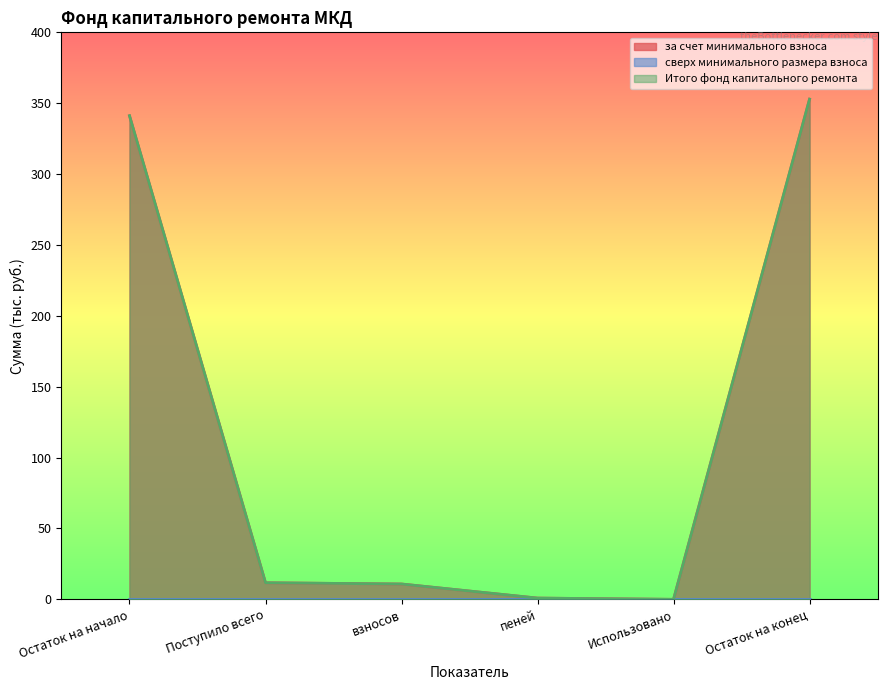

Where does the за счет минимального взноса series first go above 11?

Остаток на начало